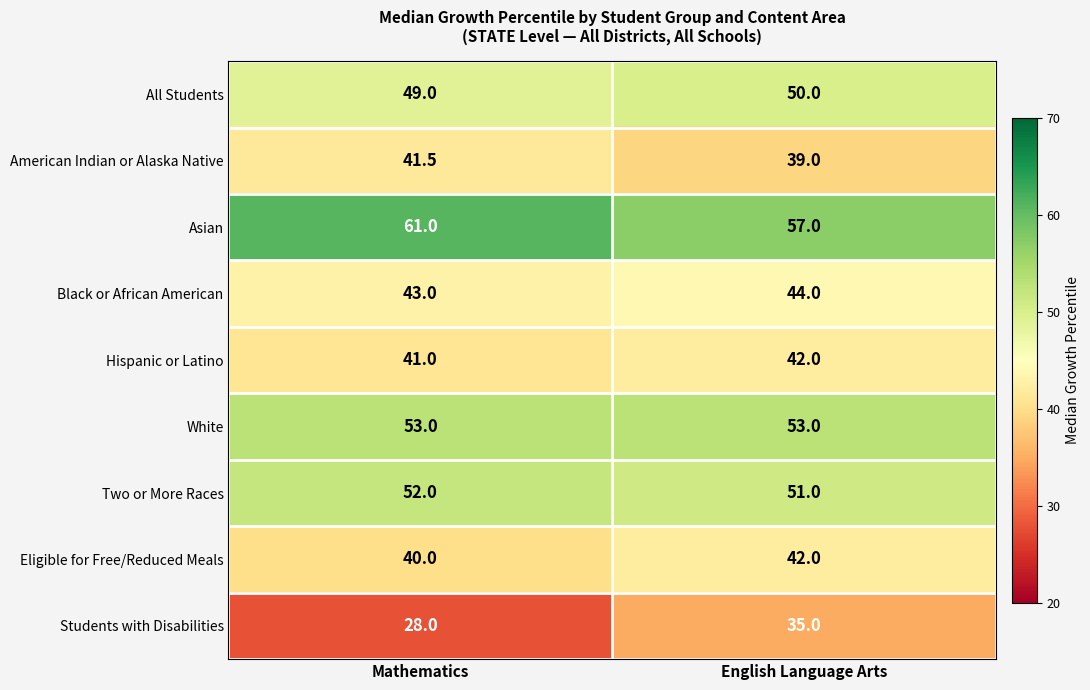

Reading left to right, what are all the values shown in this chart?

All Students: 49.0	50.0
American Indian or Alaska Native: 41.5	39.0
Asian: 61.0	57.0
Black or African American: 43.0	44.0
Hispanic or Latino: 41.0	42.0
White: 53.0	53.0
Two or More Races: 52.0	51.0
Eligible for Free/Reduced Meals: 40.0	42.0
Students with Disabilities: 28.0	35.0